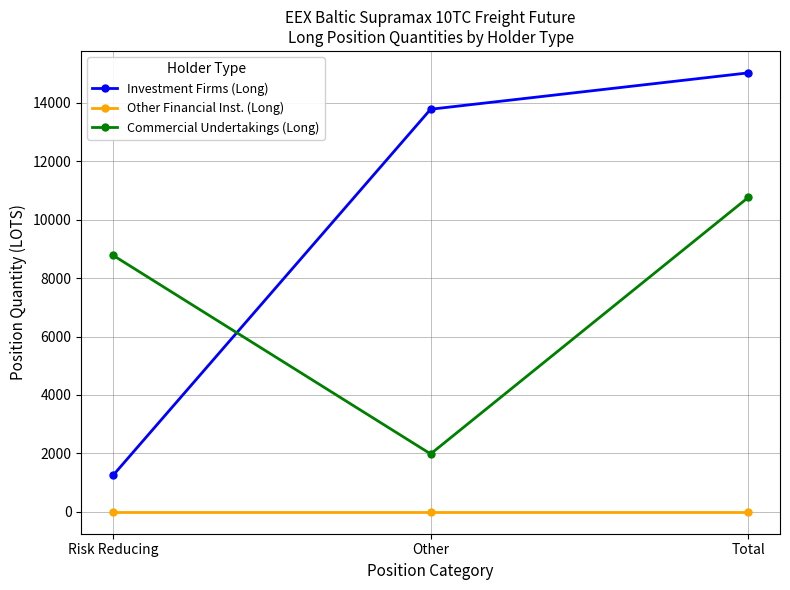

Which series has the widest spread of values?

Investment Firms (Long)